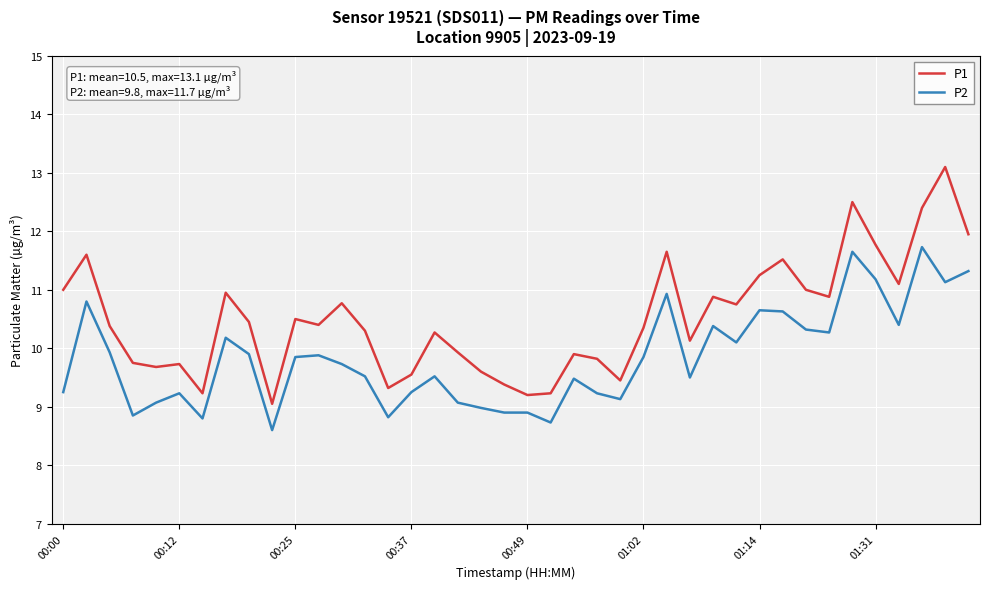

What is the difference between the maximum and minimum values in the P2 series?

3.1